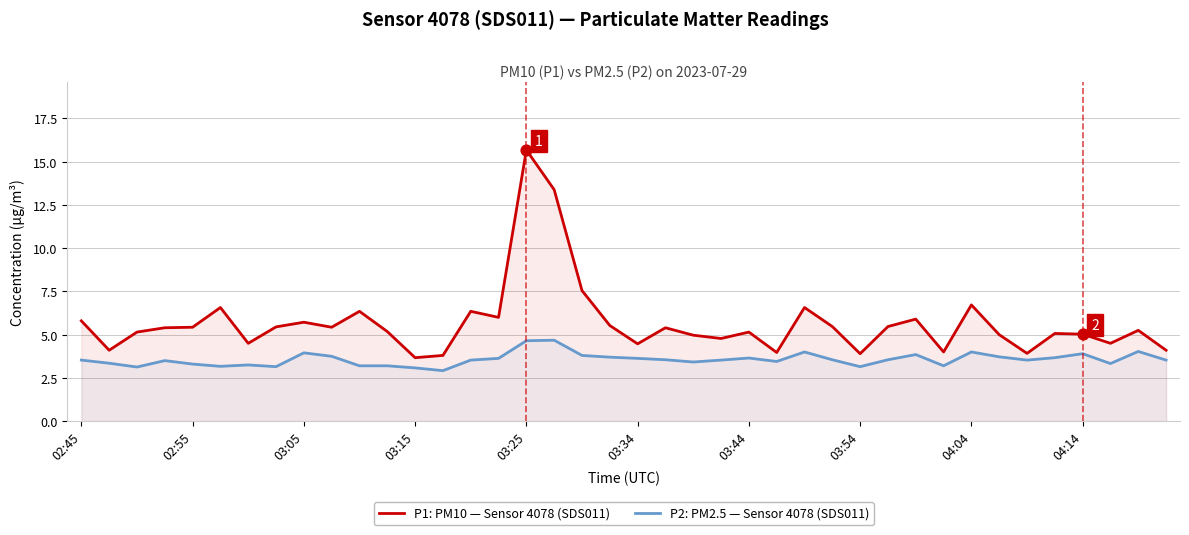

Which series reaches the minimum Y coordinate?

P2: PM2.5 — Sensor 4078 (SDS011)